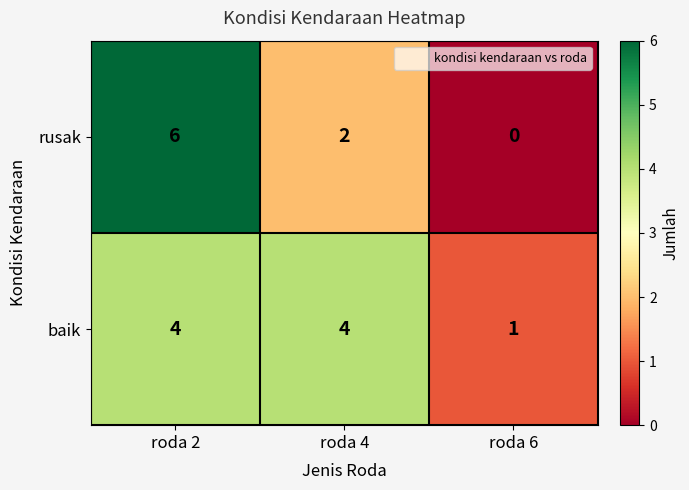

The value of rusak at roda 6 is 2. True or false?

False